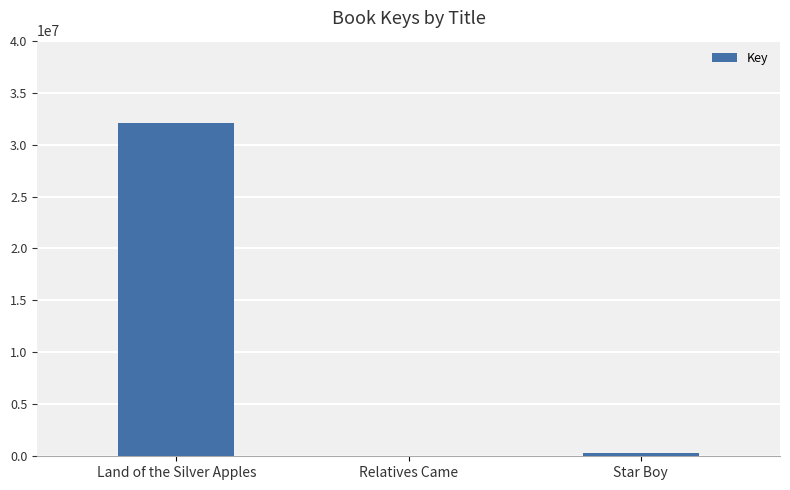

Is it true that the value at Land of the Silver Apples is 20983615?

False